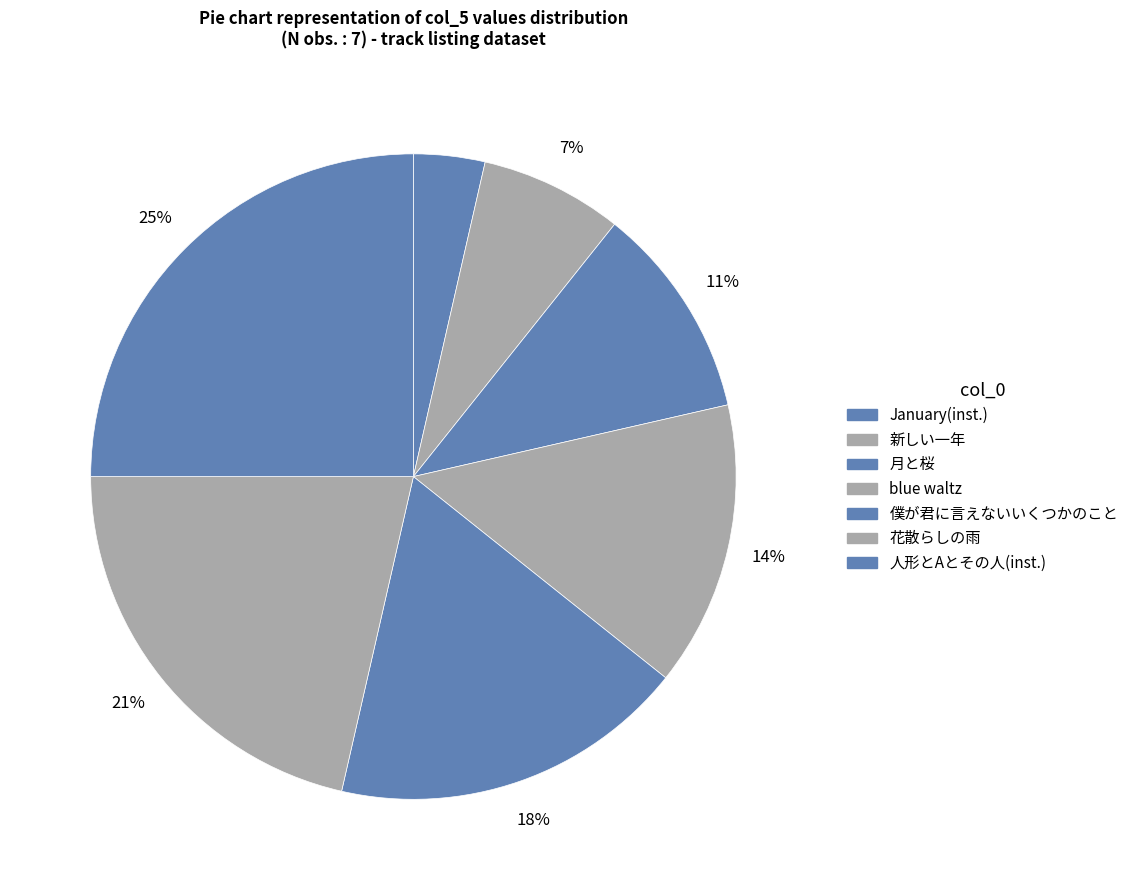

Does any single category account for the majority?

No